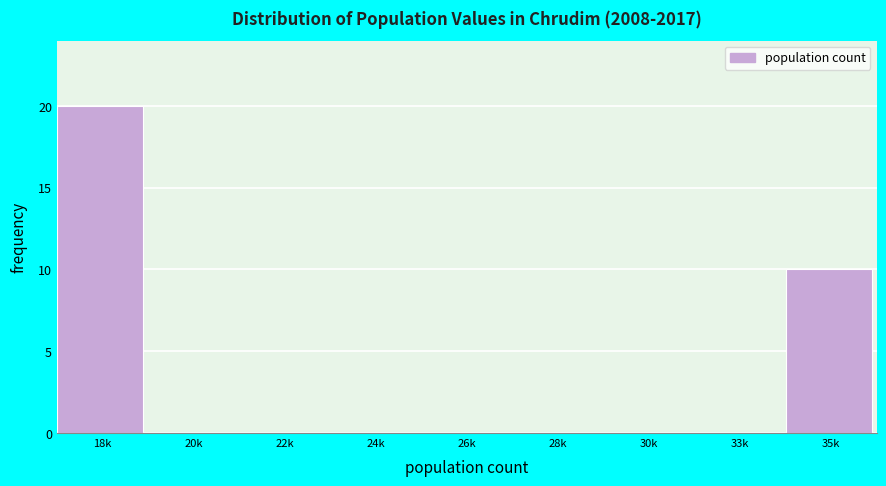

Reading left to right, what are all the values shown in this chart?

18k=20	20k=0	22k=0	24k=0	26k=0	28k=0	30k=0	33k=0	35k=10